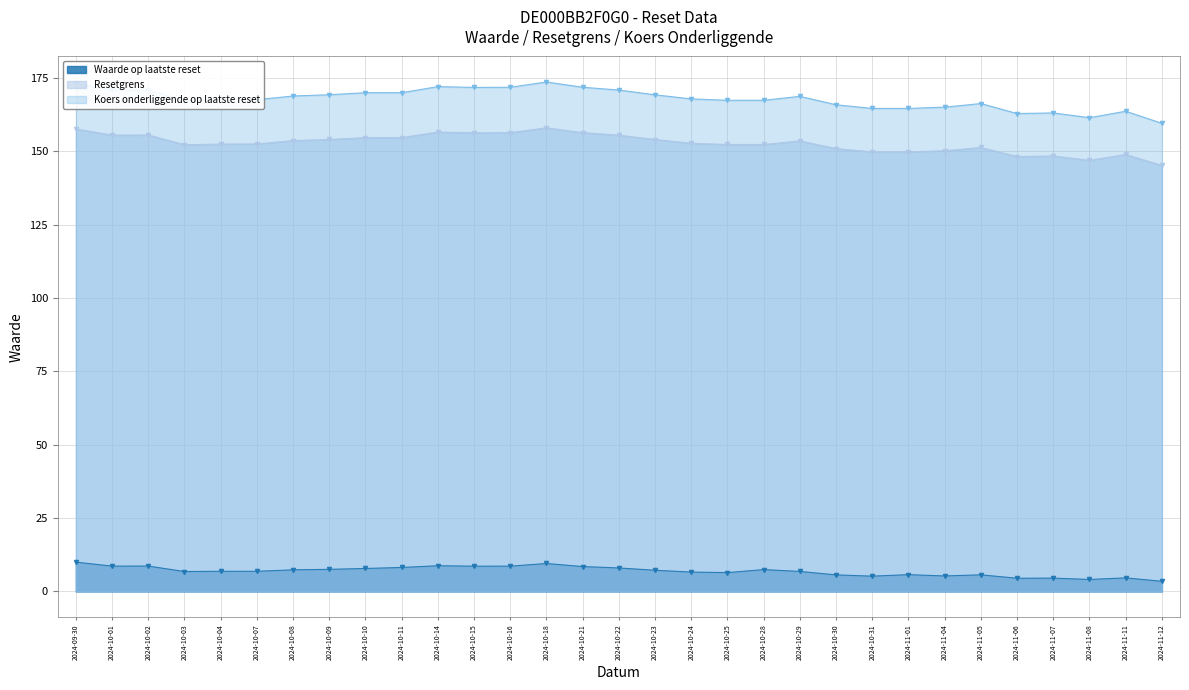

What are all the series names shown in the legend?

Waarde op laatste reset, Resetgrens, Koers onderliggende op laatste reset